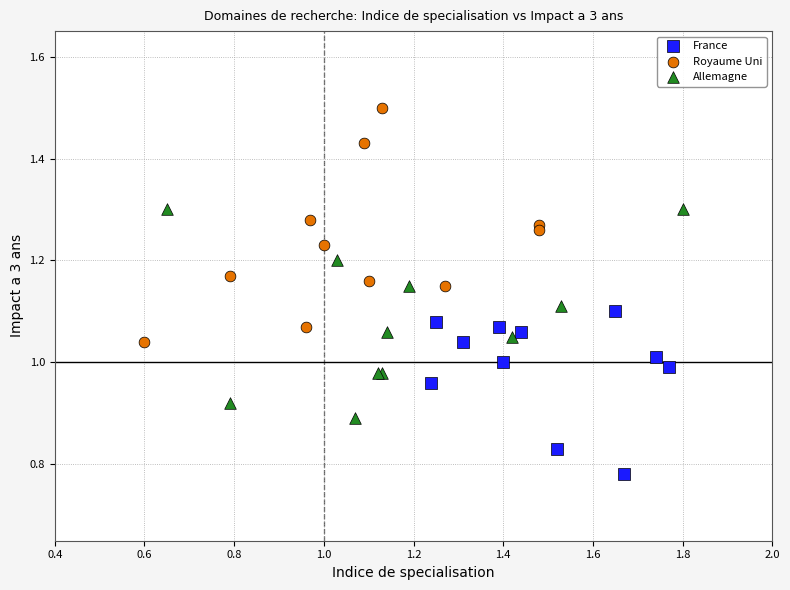

Which series contains the lowest Y value?

France